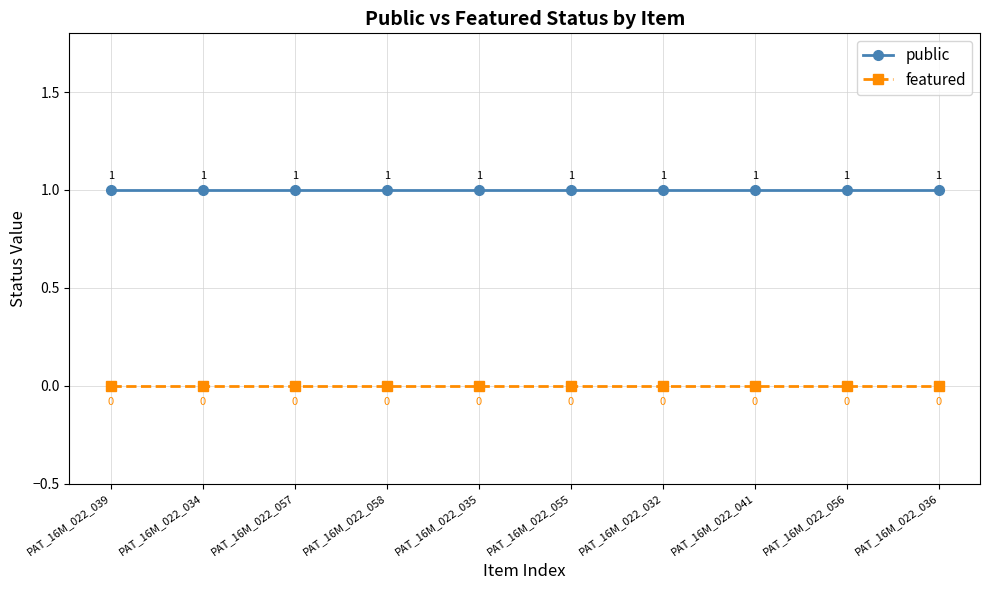

At how many categories does at least one series exceed 0?

10